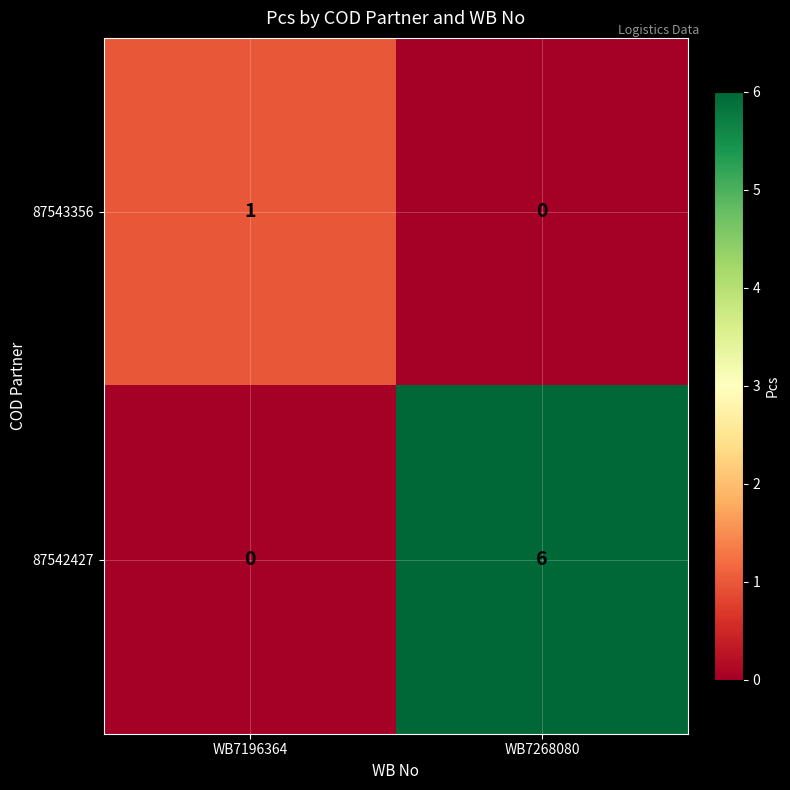

Reading right to left, list all the values displayed in this chart.

87543356: 0	1
87542427: 6	0